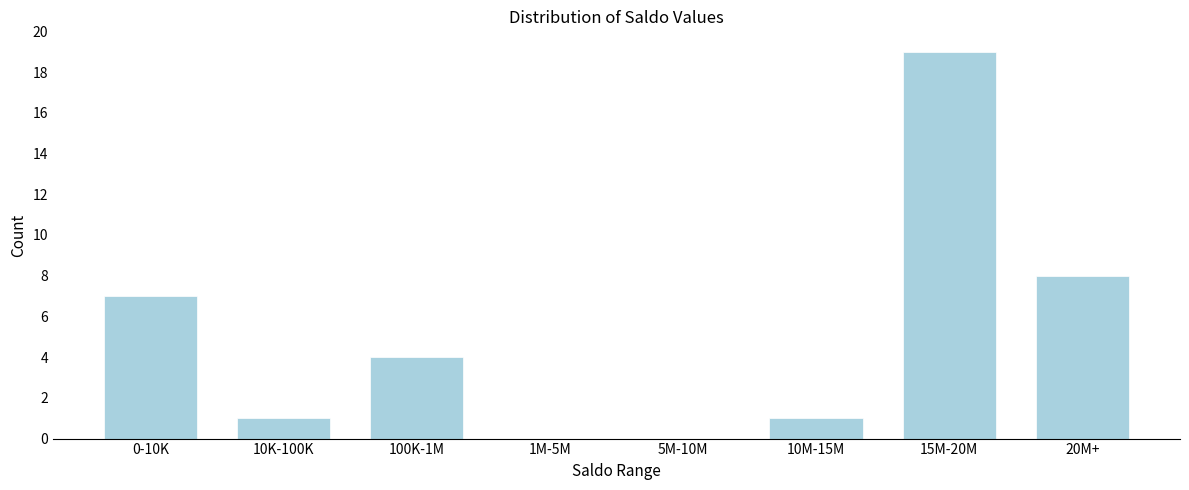

Reading right to left, transcribe all the data shown in this chart.

20M+=8	15M-20M=19	10M-15M=1	5M-10M=0	1M-5M=0	100K-1M=4	10K-100K=1	0-10K=7